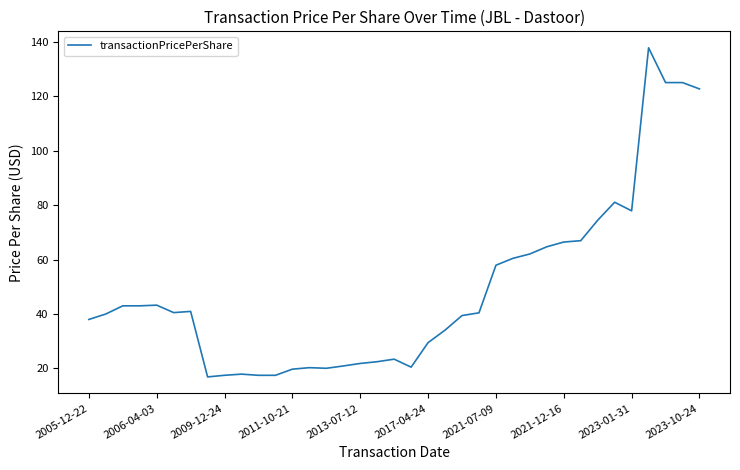

What is the greatest value displayed?

137.8